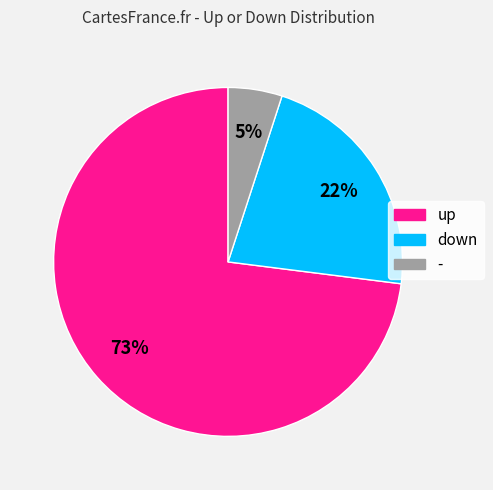

Do down and - together represent more than half of the pie?

No